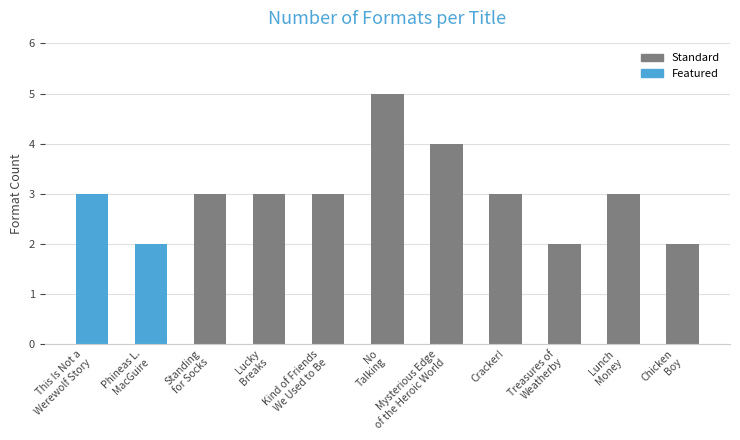

Where does the data first go above 3?

No
Talking